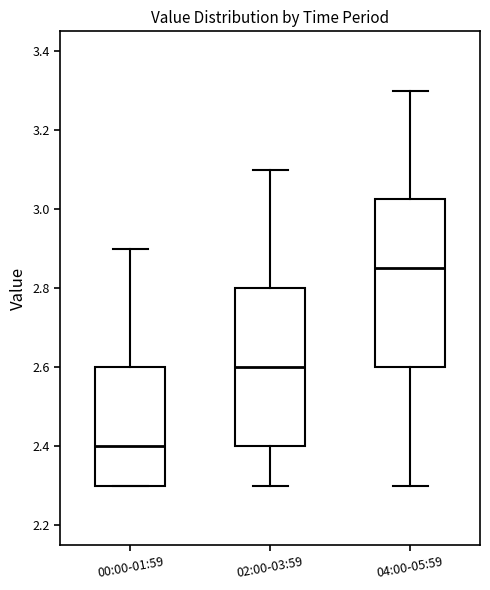

Which box has the highest median line?

04:00-05:59